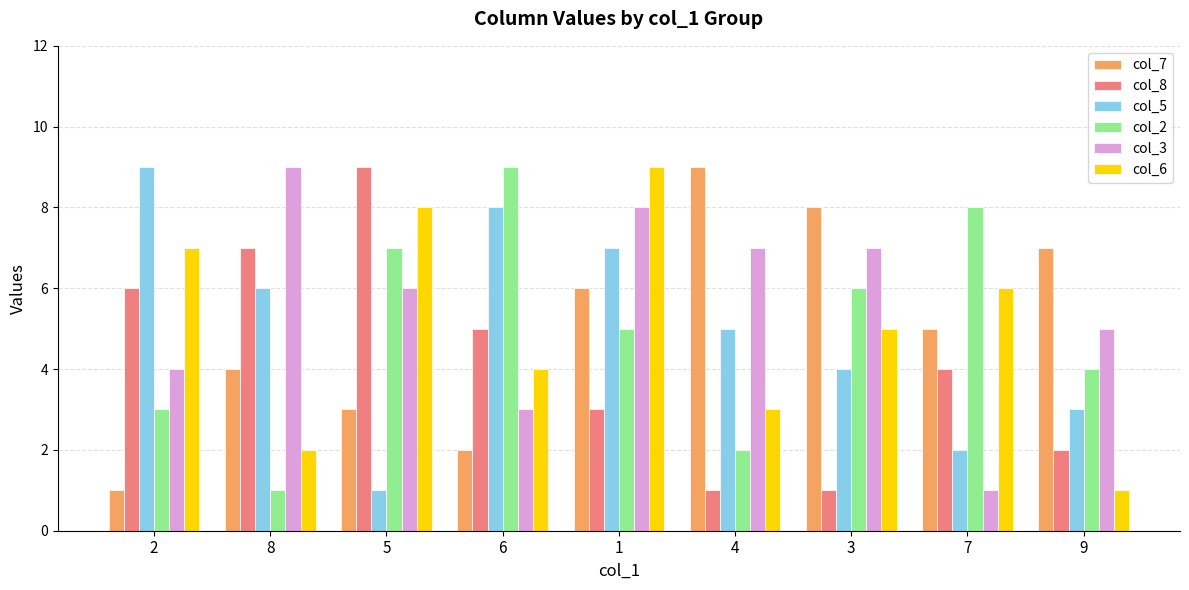

How many groups of bars are there?

9